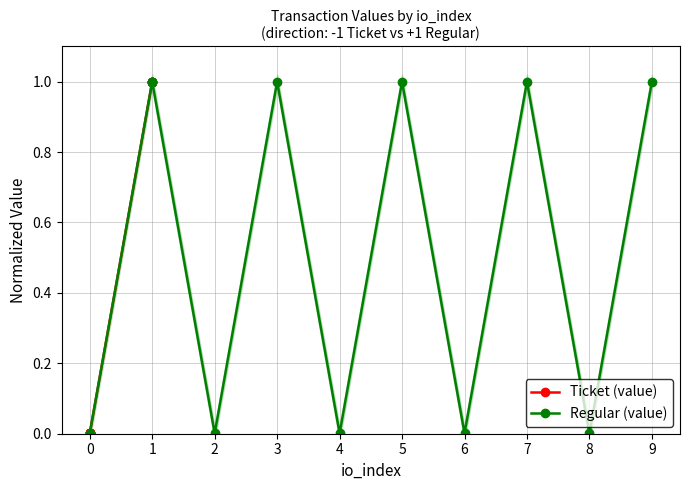

In Regular (value), how many points are higher than both neighbors (excluding endpoints)?

4